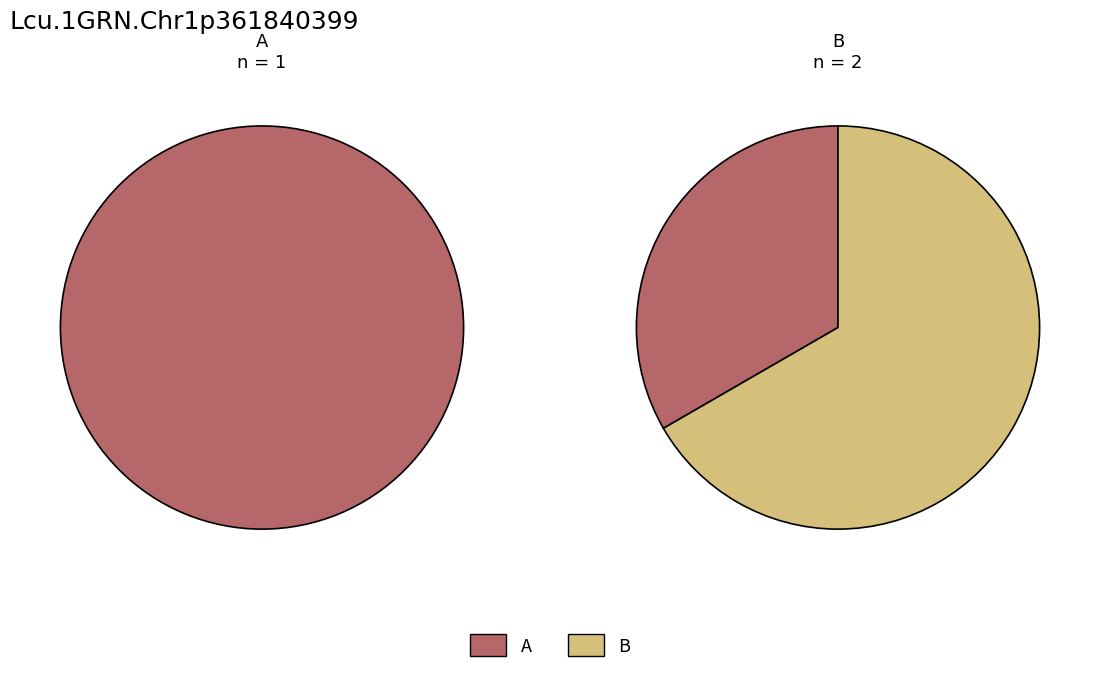

What is the smallest slice in the pie chart?

A